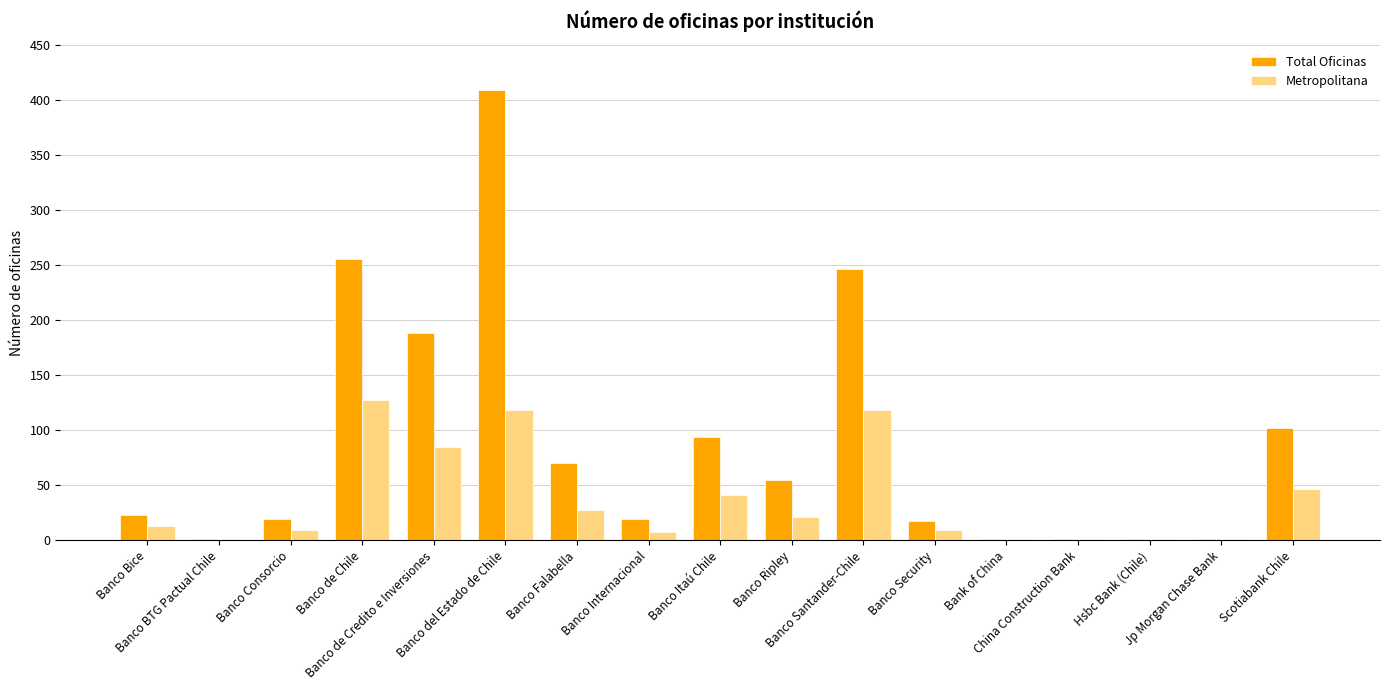

Where is Metropolitana nearest to the value 64?

Scotiabank Chile